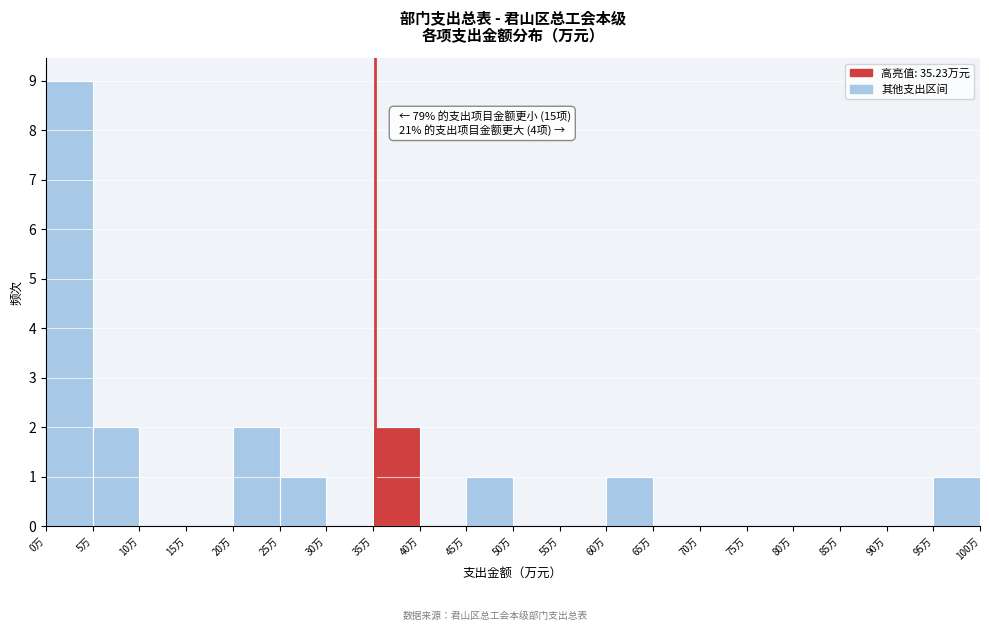

Over which range of the x-axis is the bar tallest?

0 to 5